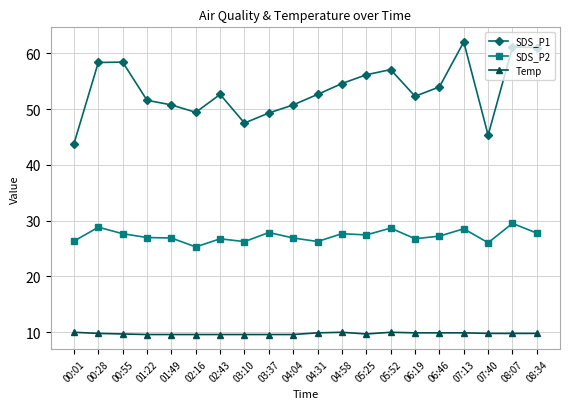

What is the label of the 14th point from the left?

05:52